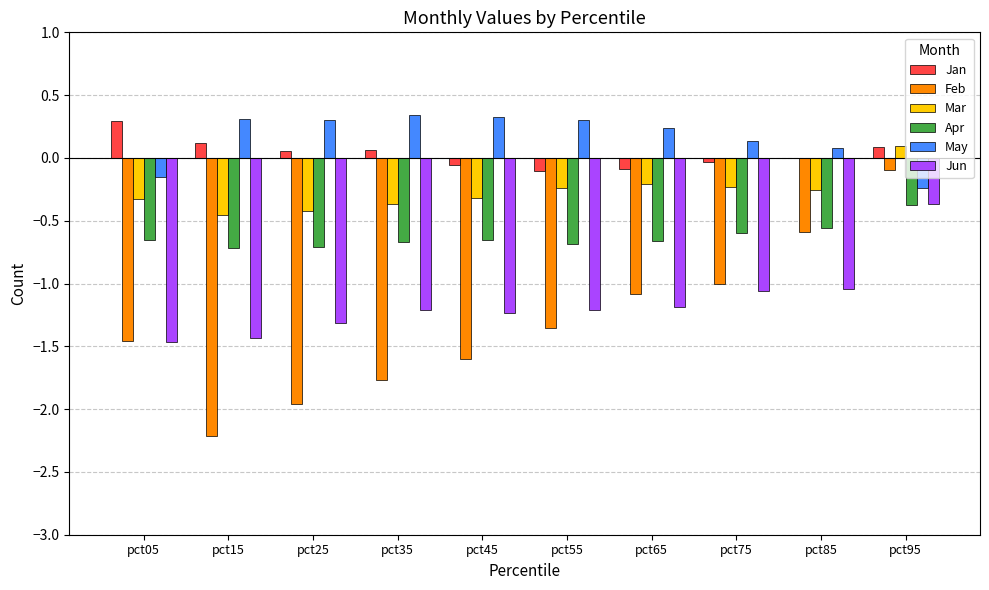

Count the number of categories in the chart.

10